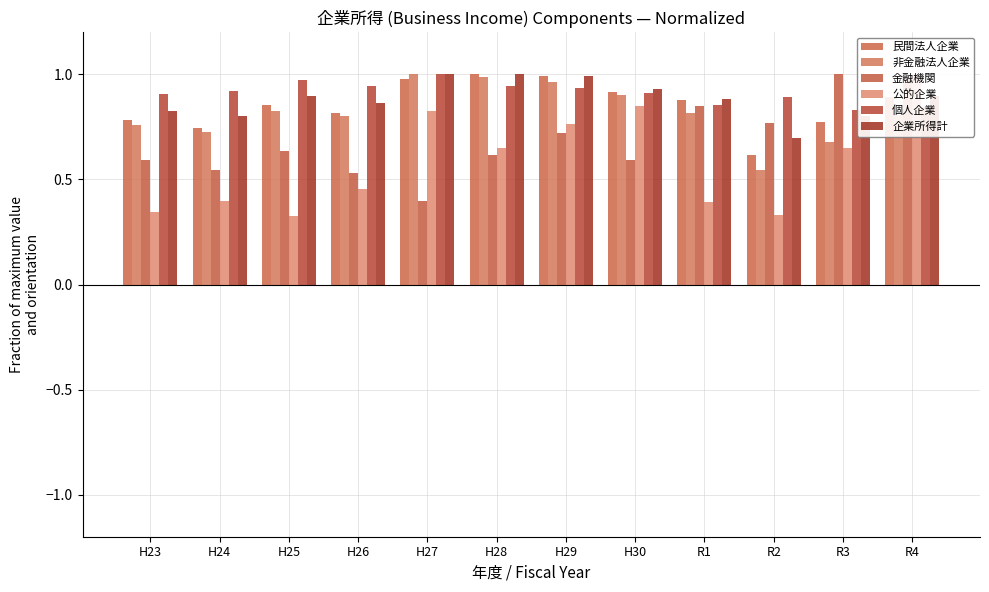

Rank the series at H28 from lowest to highest value.

金融機関, 公的企業, 個人企業, 非金融法人企業, 民間法人企業, 企業所得計